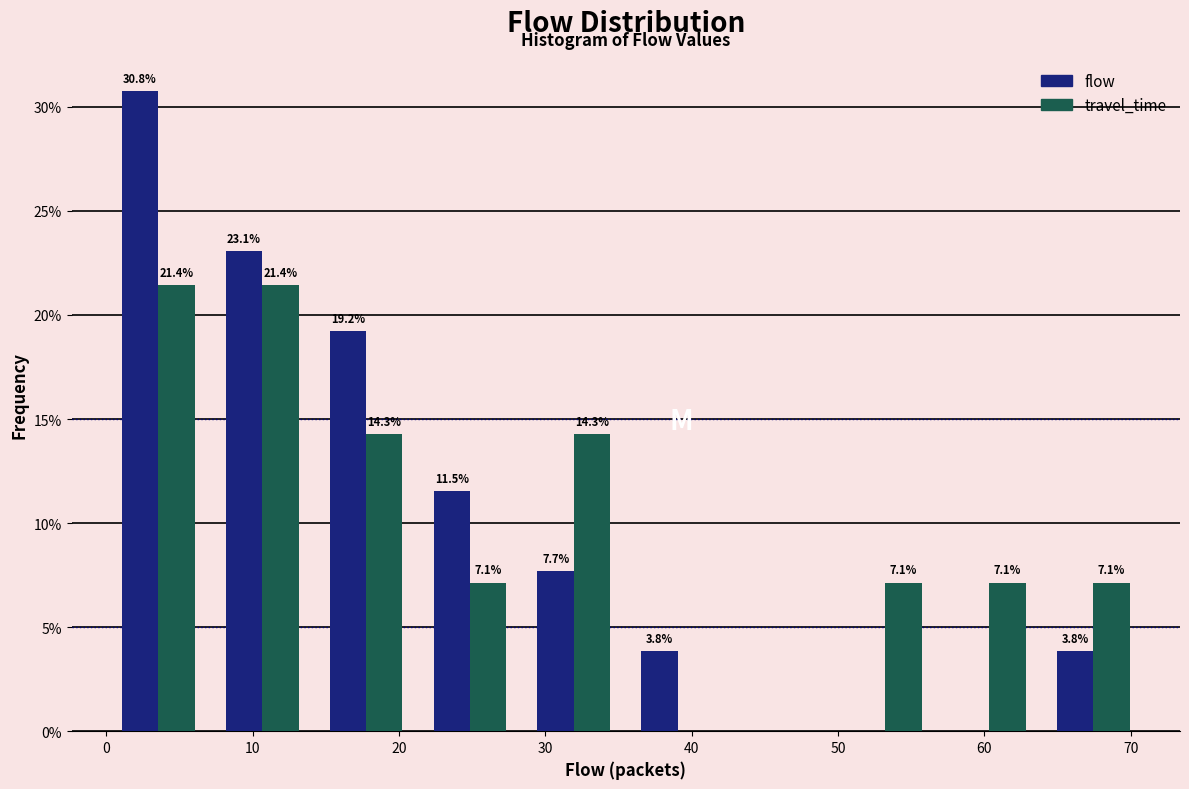

In the flow series, which range on the x-axis has the tallest bar?

0.0 to 7.1